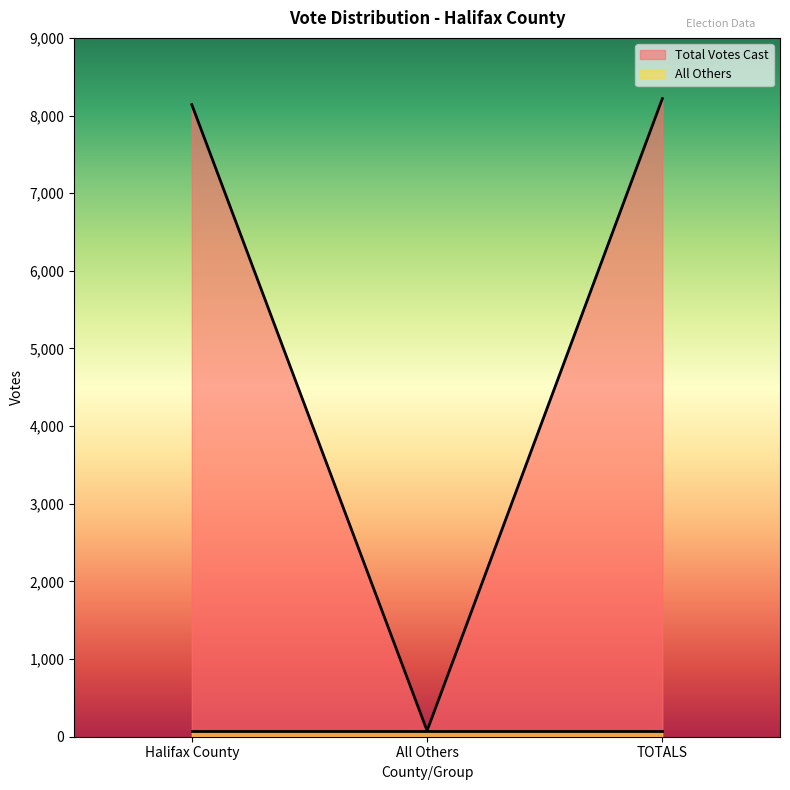

What is the label of the 2nd point from the right?

All Others